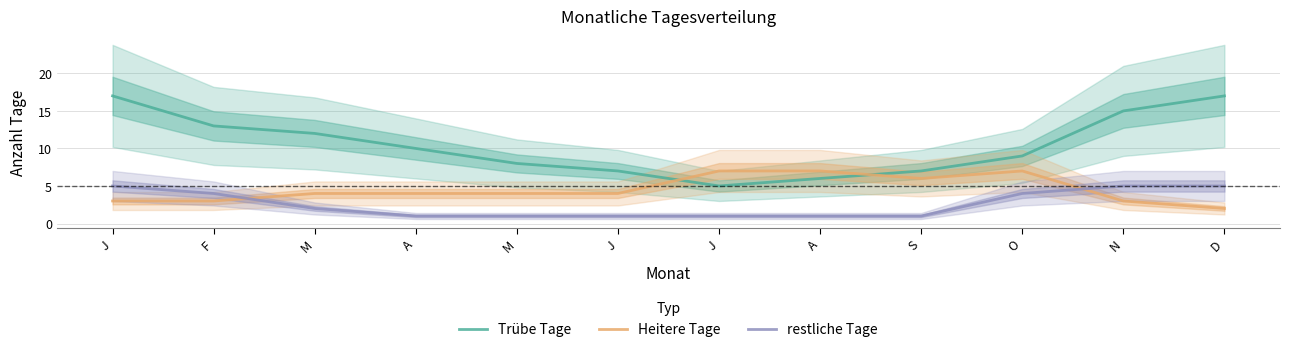

Rank the categories by restliche Tage value from highest to lowest.

J, N, D, F, O, M, A, M, J, J, A, S